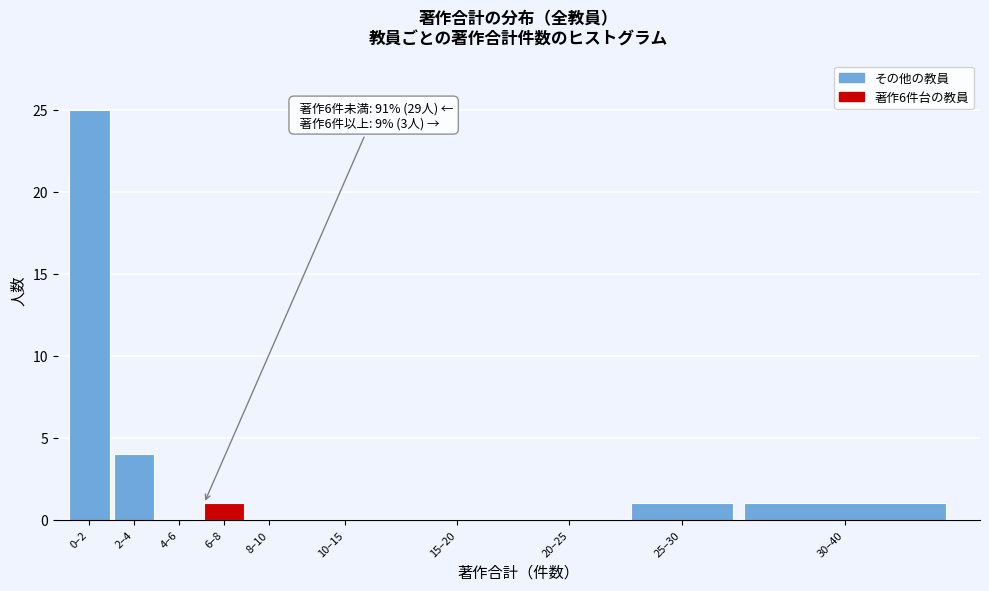

Reading right to left, extract all data points from this chart.

30–40=1	25–30=1	20–25=0	15–20=0	10–15=0	8–10=0	6–8=1	4–6=0	2–4=4	0–2=25